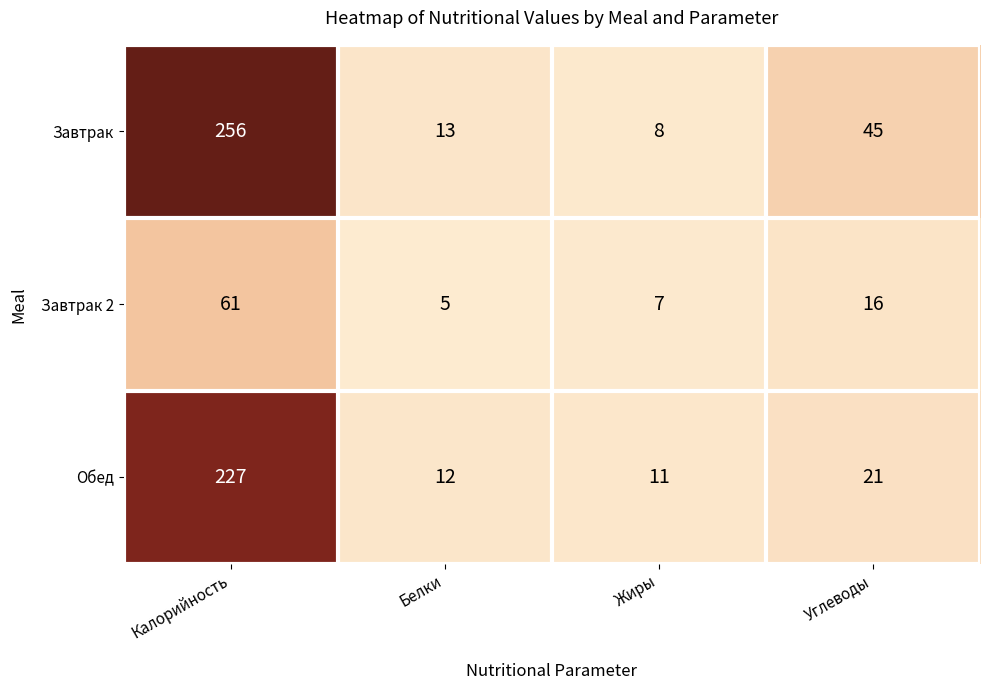

Is it true that Обед equals 11 at Жиры?

True